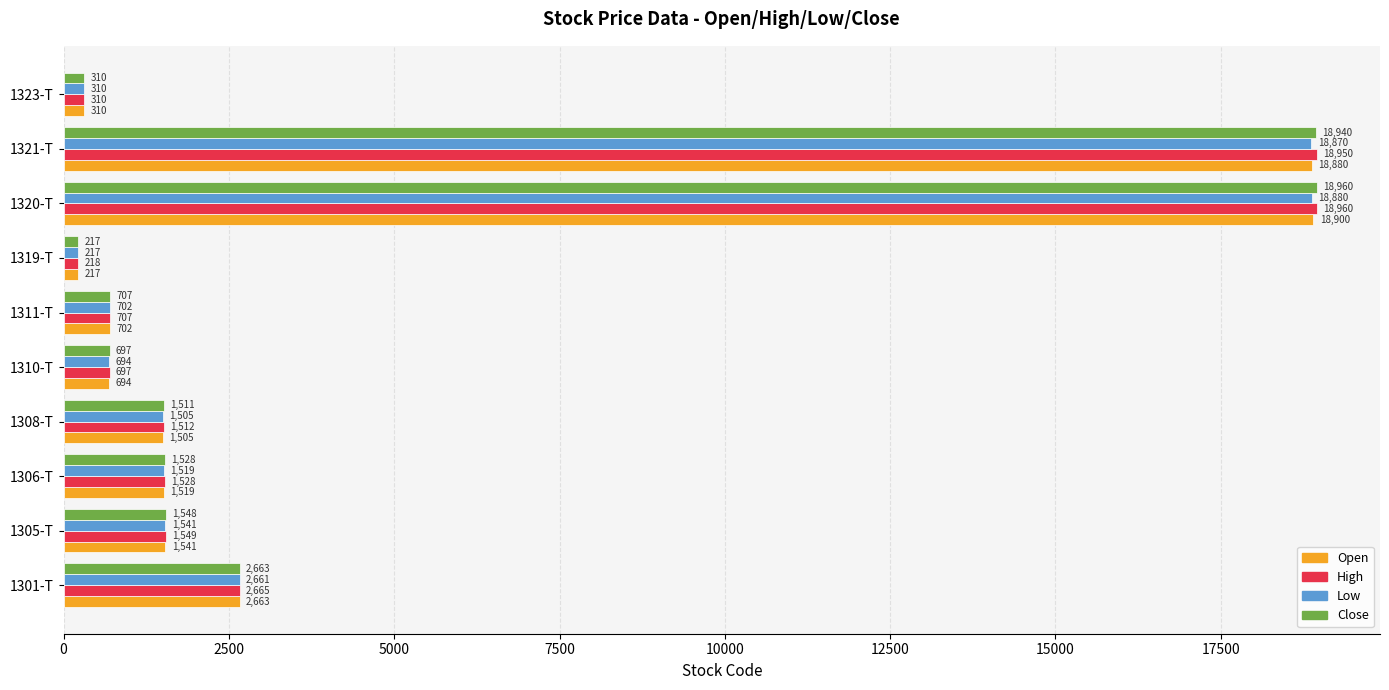

True or false: Low has a value of 694 at 1310-T.

True